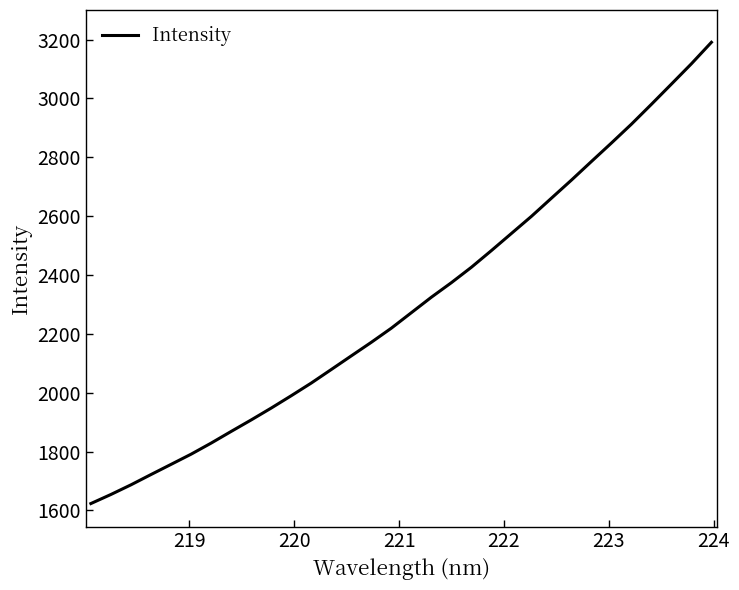

What is the difference between the maximum and minimum values?

1567.6